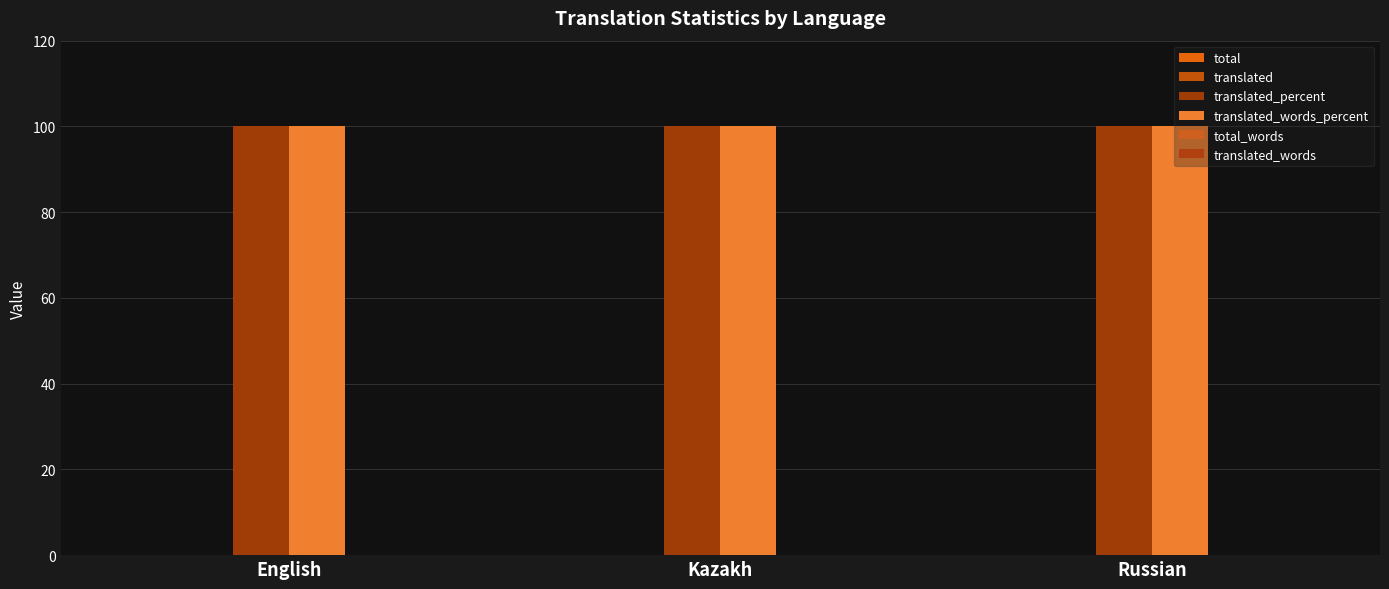

What position from the left is Kazakh?

2